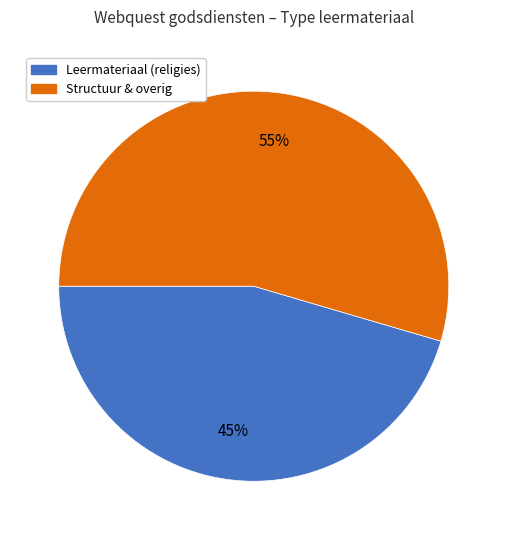

Is there a majority slice in this chart?

Yes